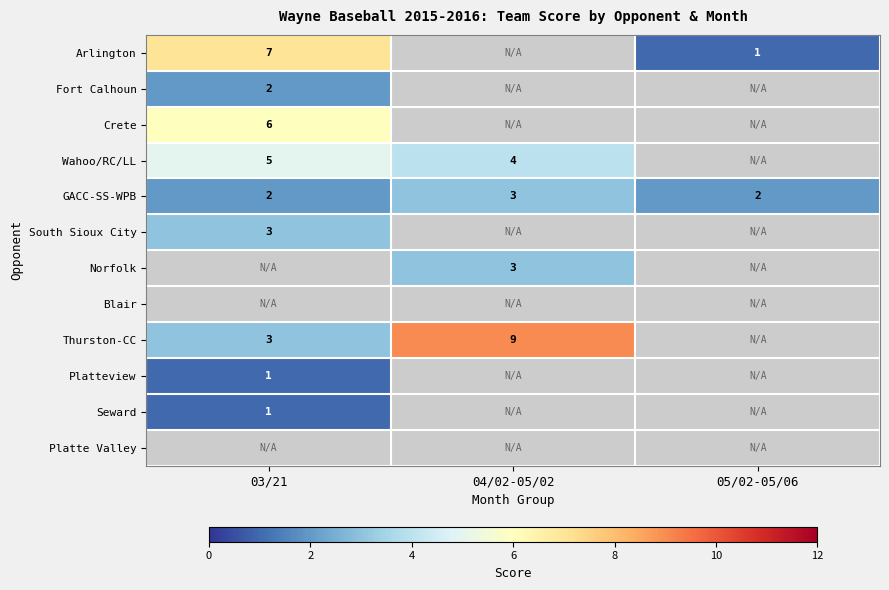

At which category does the chart reach its minimum across all series?

05/02-05/06